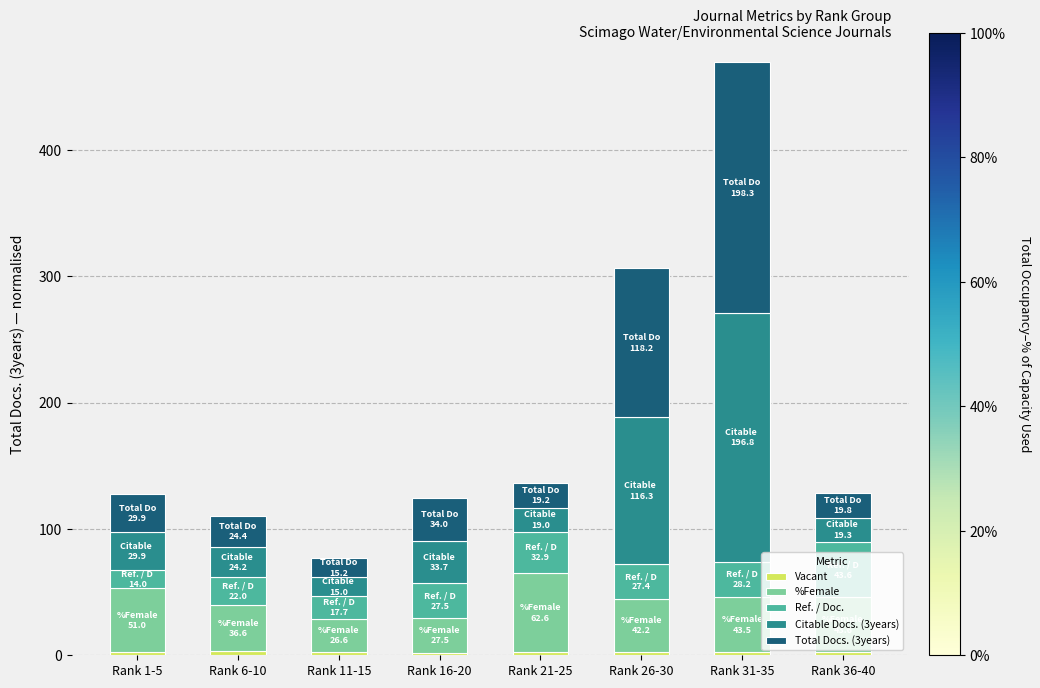

What is the total value across all series at Rank 16-20?

124.7